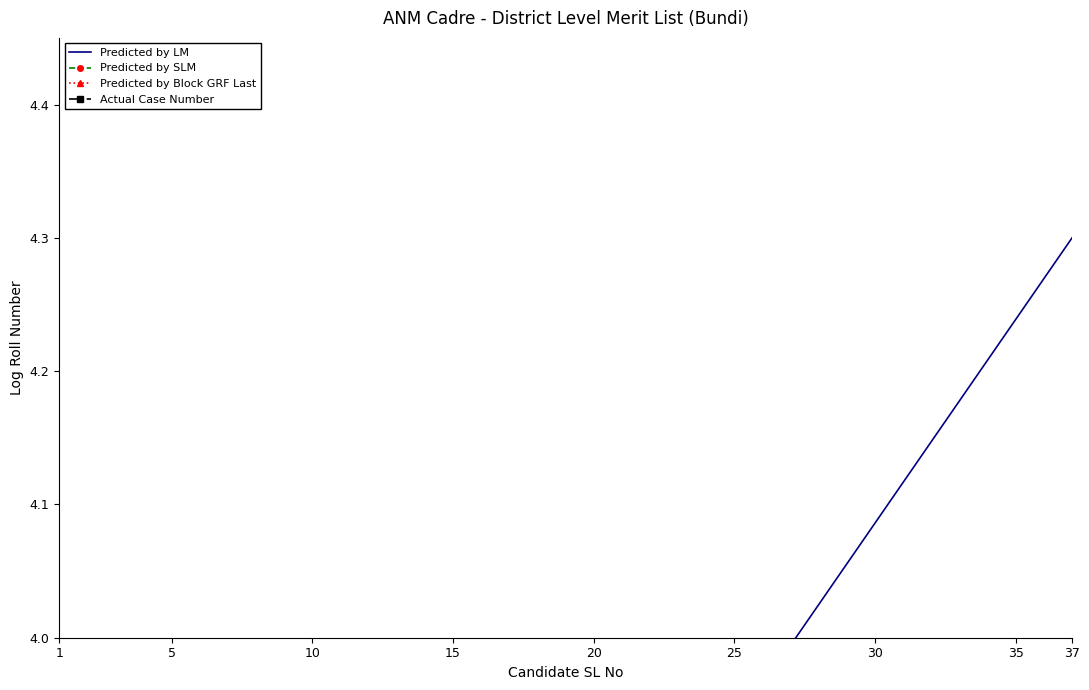

List the series in order of their peak value, highest first.

Predicted by Block GRF Last, Predicted by SLM, Actual Case Number, Predicted by LM